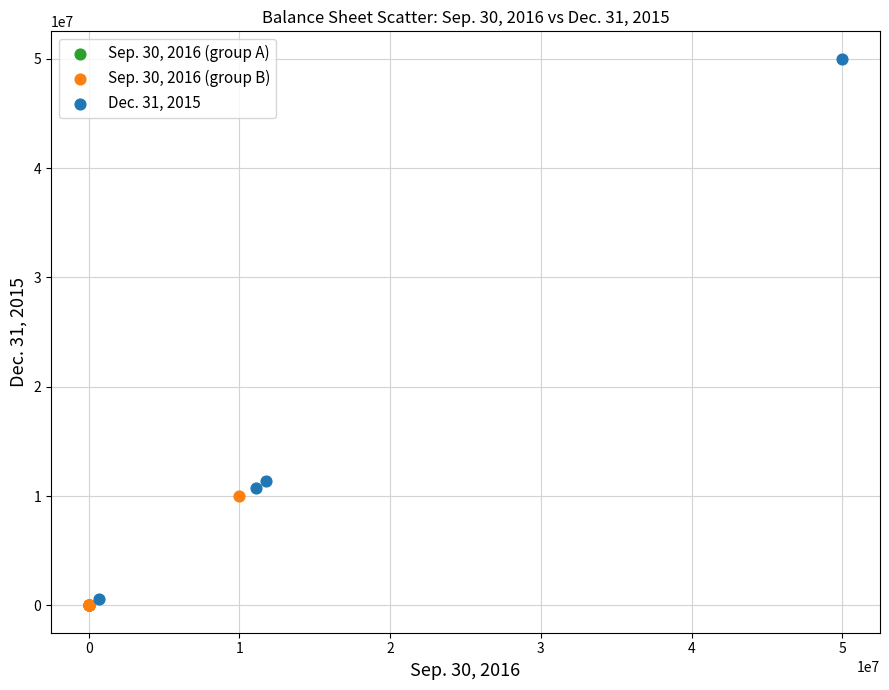

Which series has the widest spread of Y values?

Dec. 31, 2015